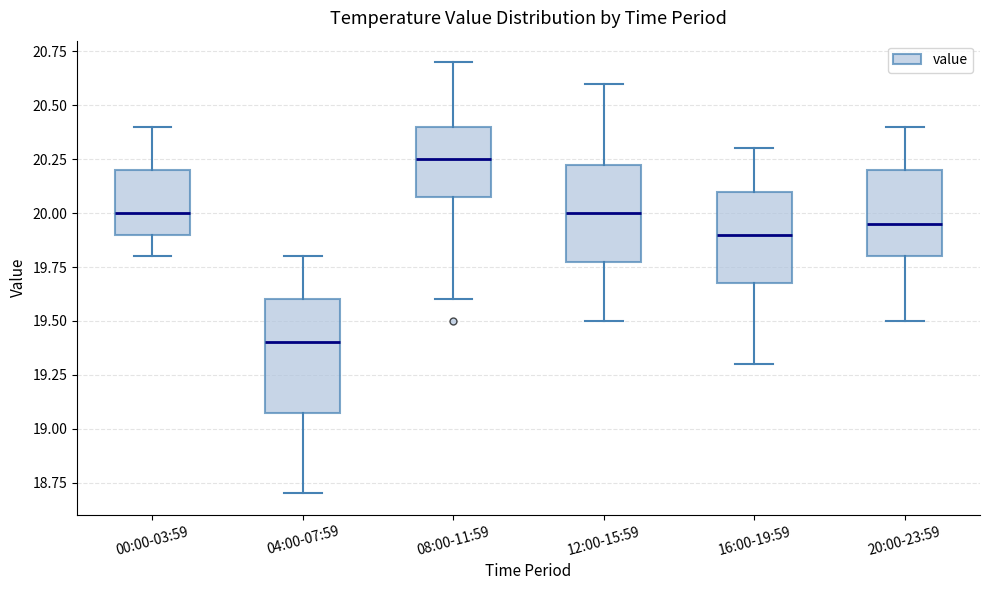

Which box has the highest median line?

08:00-11:59